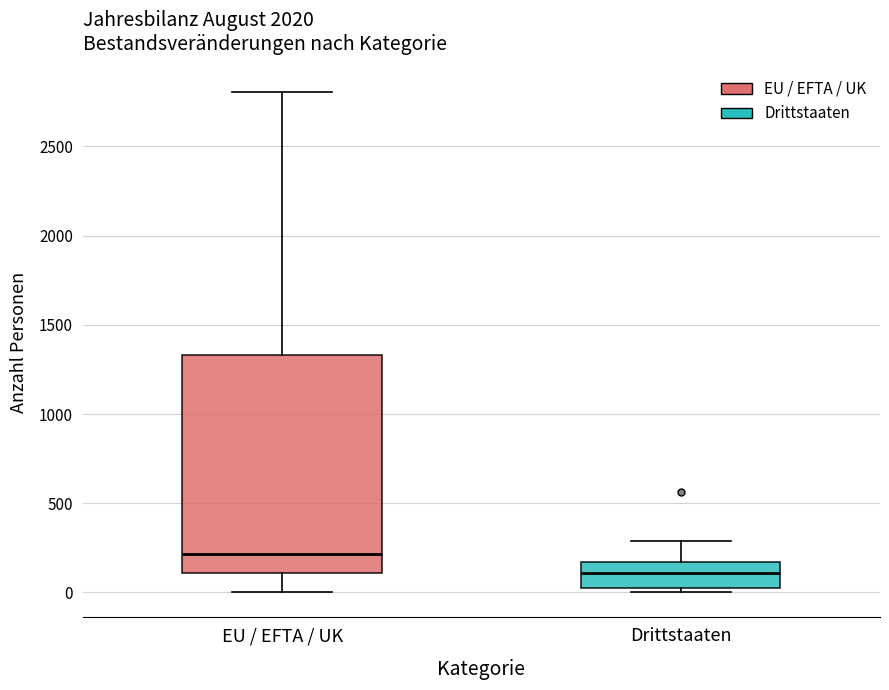

Which box's median line is the highest?

EU / EFTA / UK